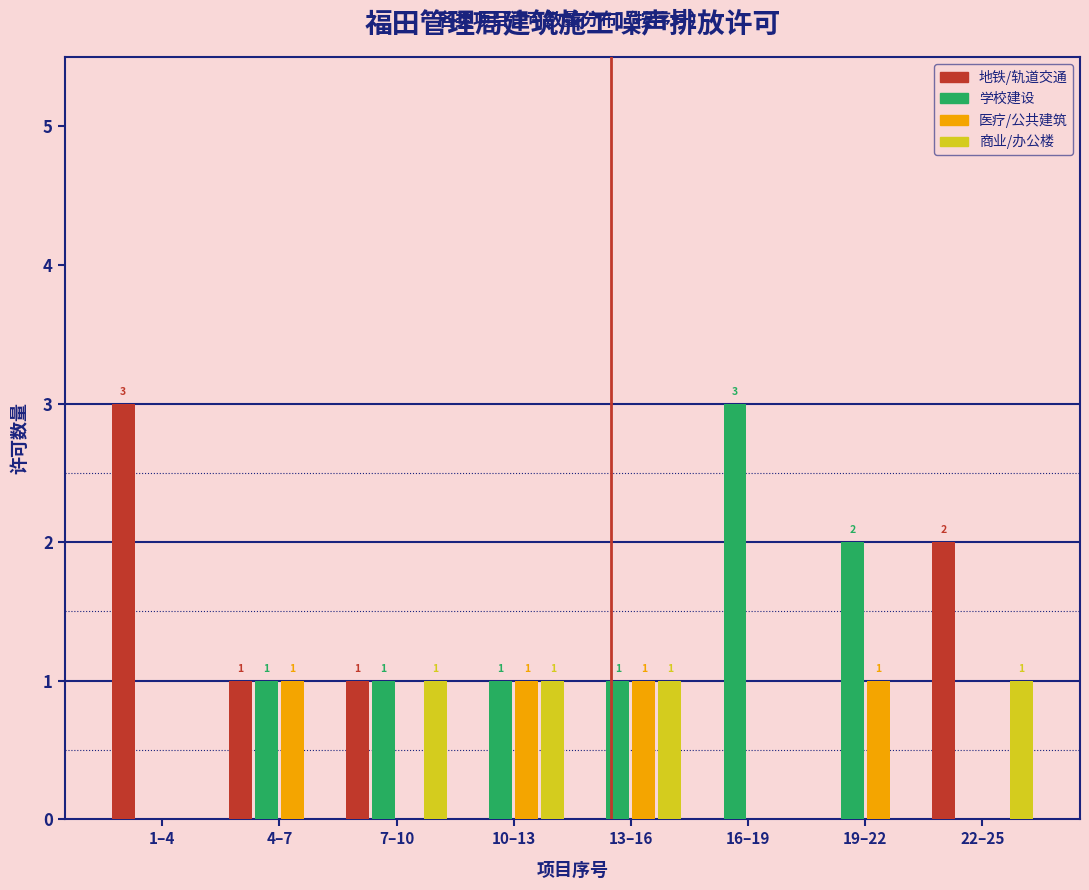

Reading left to right, list all the values displayed in this chart.

地铁/轨道交通: 1–4=3	4–7=1	7–10=1	10–13=0	13–16=0	16–19=0	19–22=0	22–25=2
学校建设: 1–4=0	4–7=1	7–10=1	10–13=1	13–16=1	16–19=3	19–22=2	22–25=0
医疗/公共建筑: 1–4=0	4–7=1	7–10=0	10–13=1	13–16=1	16–19=0	19–22=1	22–25=0
商业/办公楼: 1–4=0	4–7=0	7–10=1	10–13=1	13–16=1	16–19=0	19–22=0	22–25=1